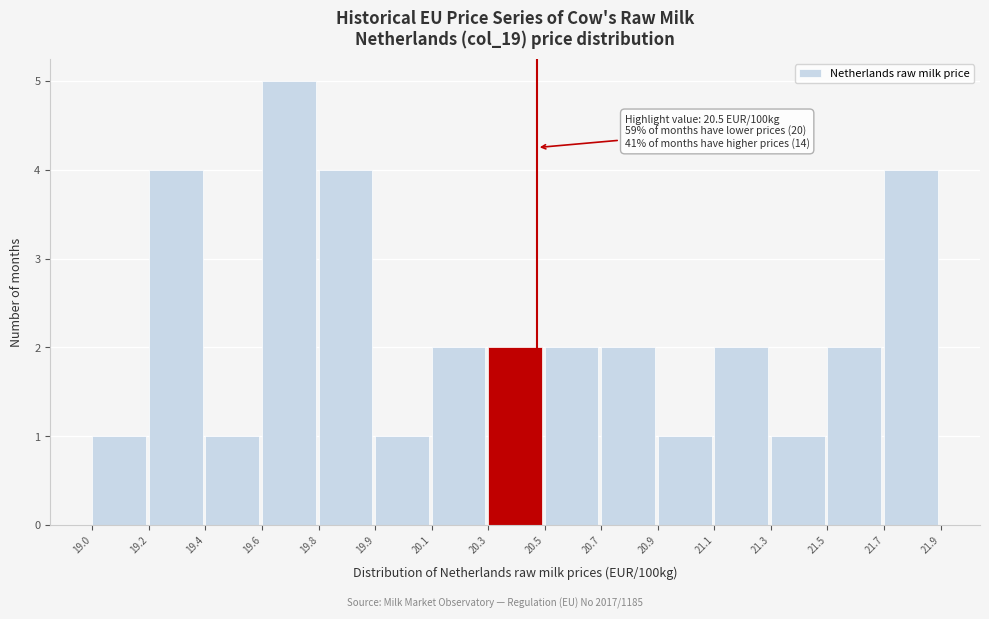

Reading right to left, what are all the values shown in this chart?

21.7=4	21.5=2	21.3=1	21.1=2	20.9=1	20.7=2	20.5=2	20.3=2	20.1=2	19.9=1	19.8=4	19.6=5	19.4=1	19.2=4	19.0=1